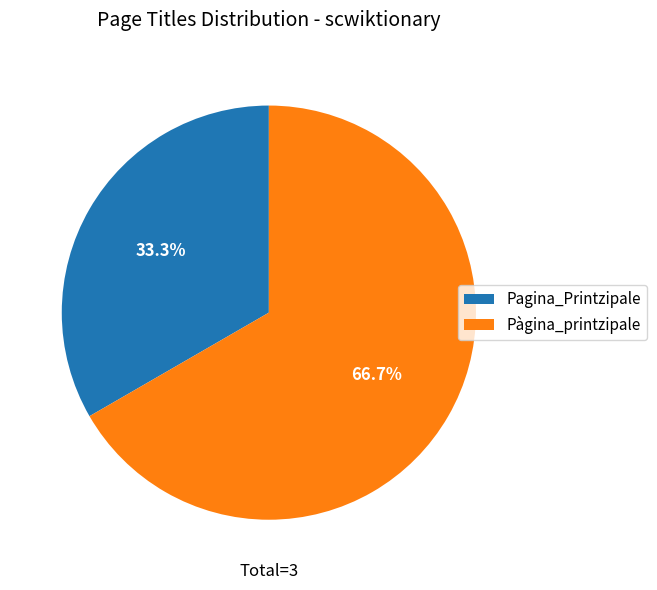

Which category has the smallest portion of the pie?

Pagina_Printzipale